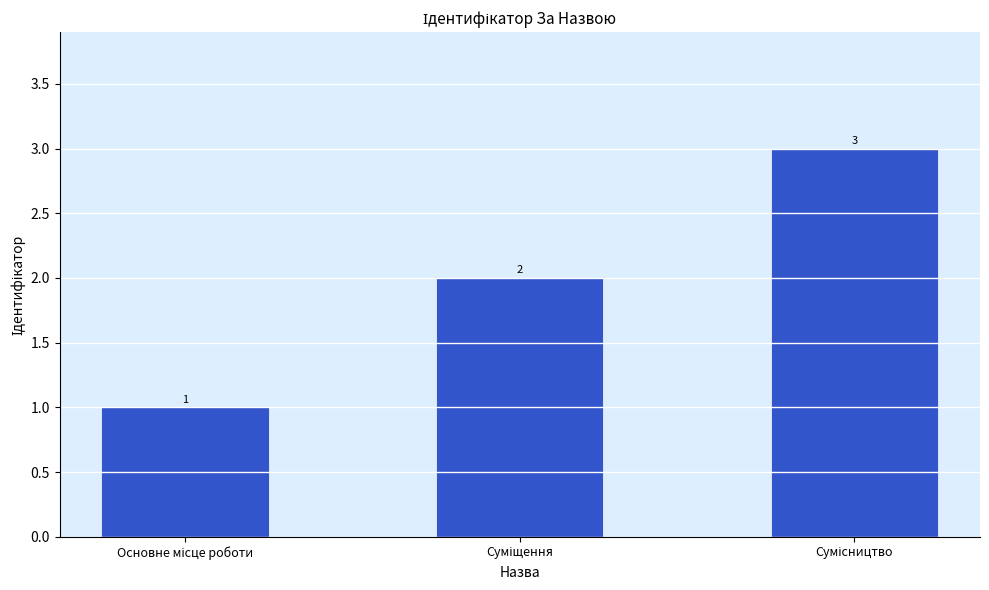

What is the average value?

2